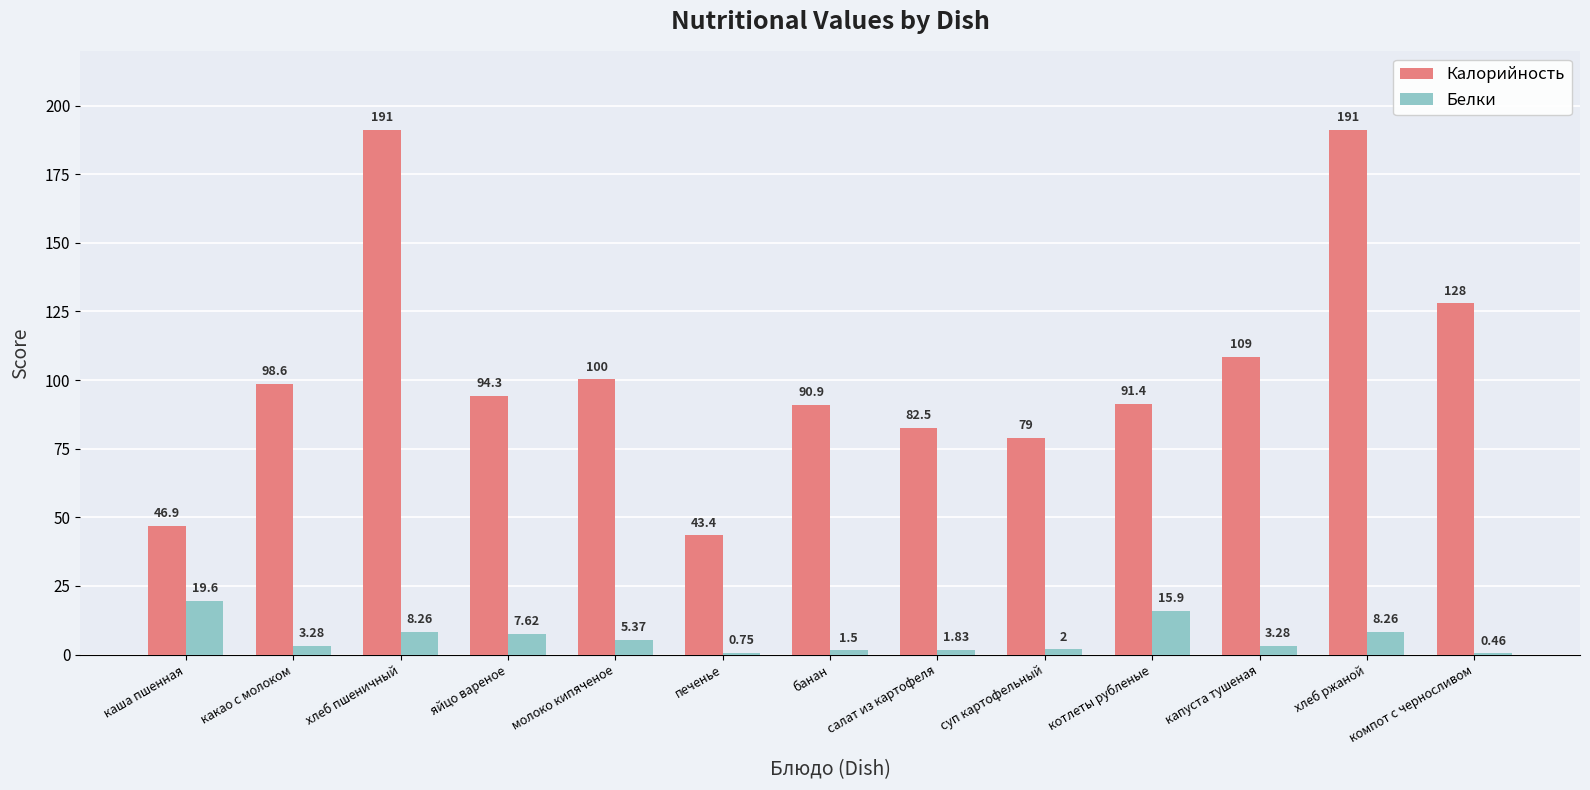

What is the sum of all Калорийность values?

1346.0